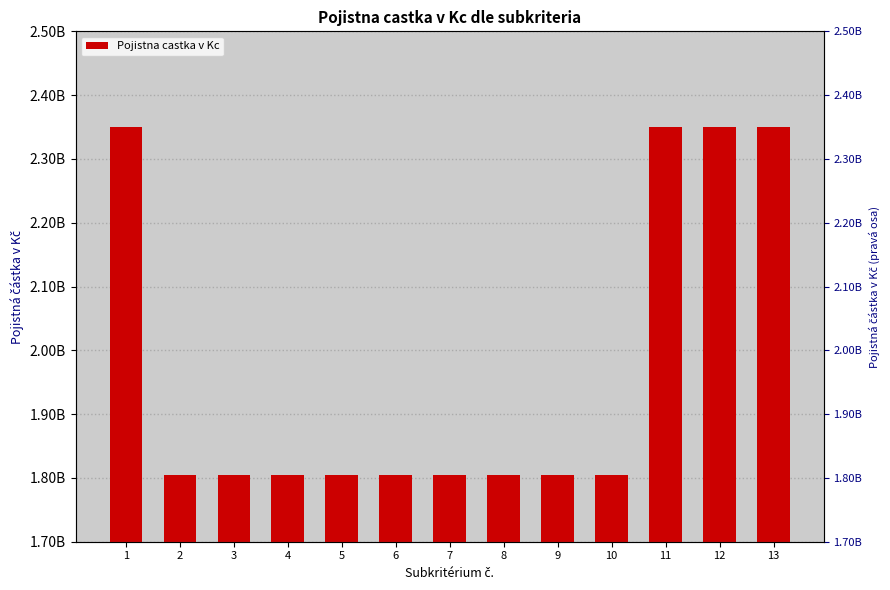

What is the difference between the second highest and second lowest values?

546439703